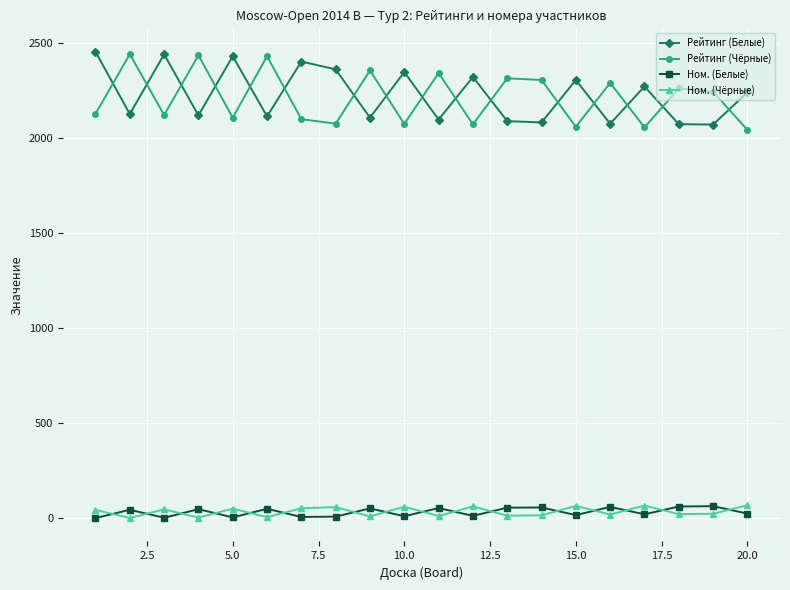

What is the difference between the second highest and second lowest values in the Ном. (Белые) series?

59